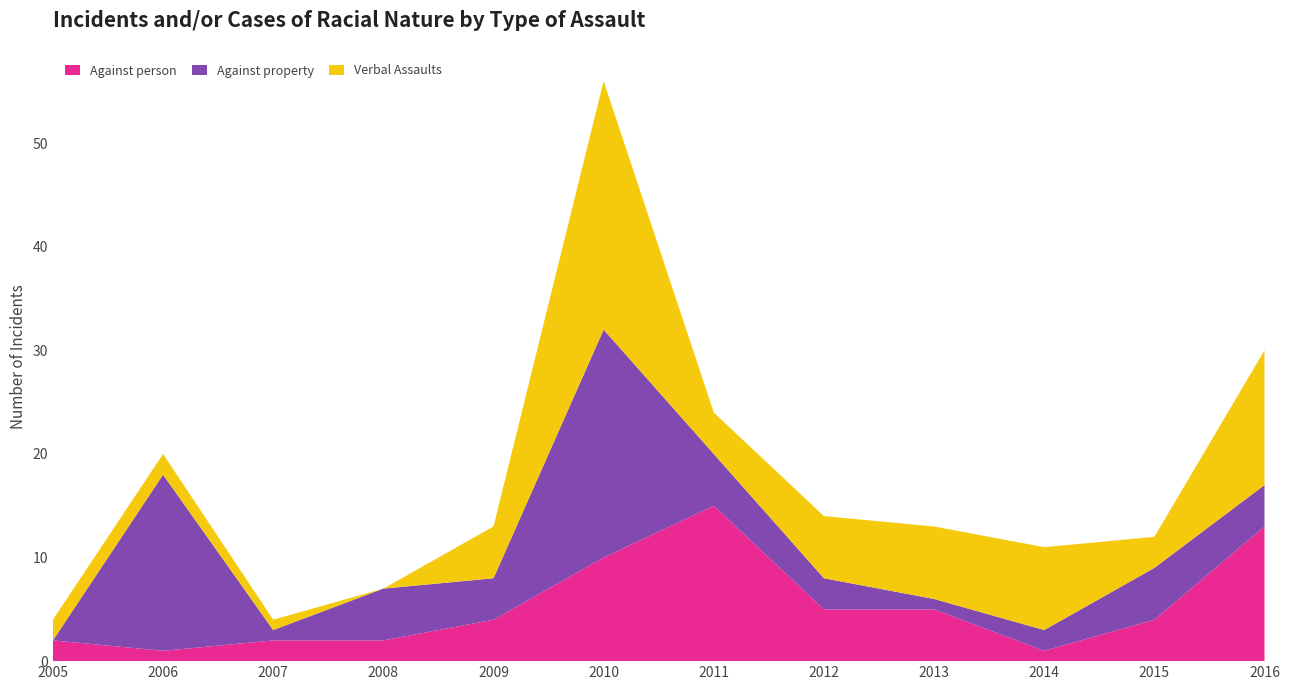

Reading right to left, transcribe all the data shown in this chart.

Against person: 2016=13	2015=4	2014=1	2013=5	2012=5	2011=15	2010=10	2009=4	2008=2	2007=2	2006=1	2005=2
Against property: 2016=4	2015=5	2014=2	2013=1	2012=3	2011=5	2010=22	2009=4	2008=5	2007=1	2006=17	2005=0
Verbal Assaults: 2016=13	2015=3	2014=8	2013=7	2012=6	2011=4	2010=24	2009=5	2008=0	2007=1	2006=2	2005=2